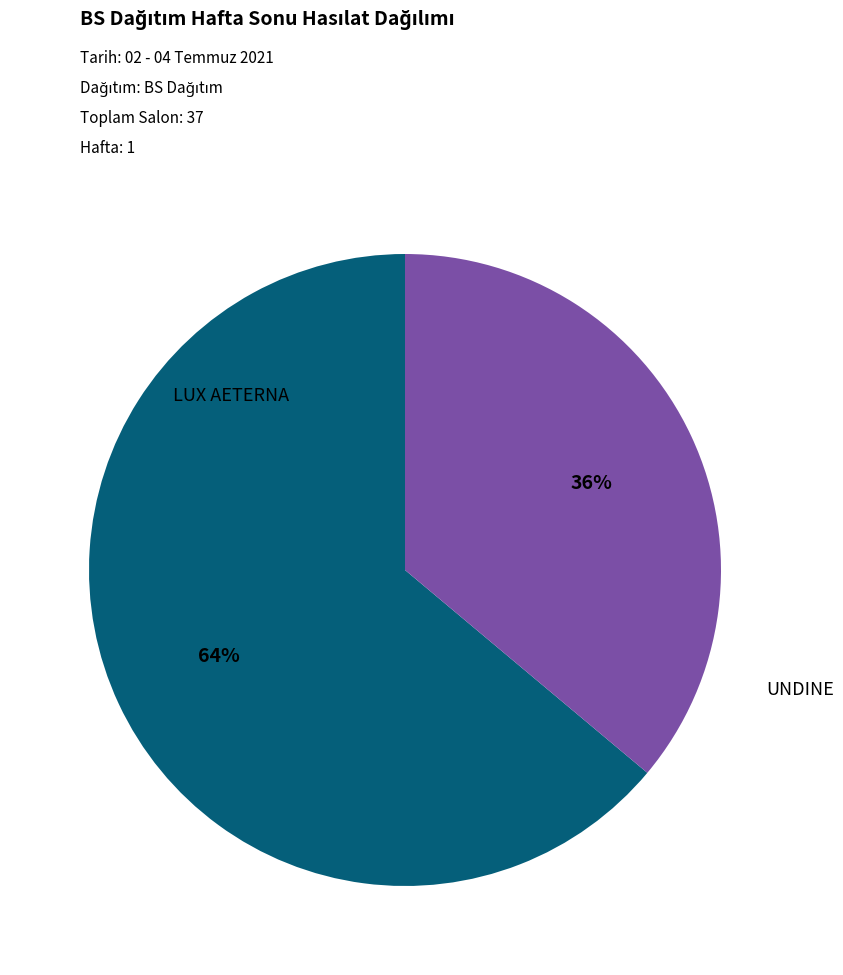

Is there a majority slice in this chart?

Yes